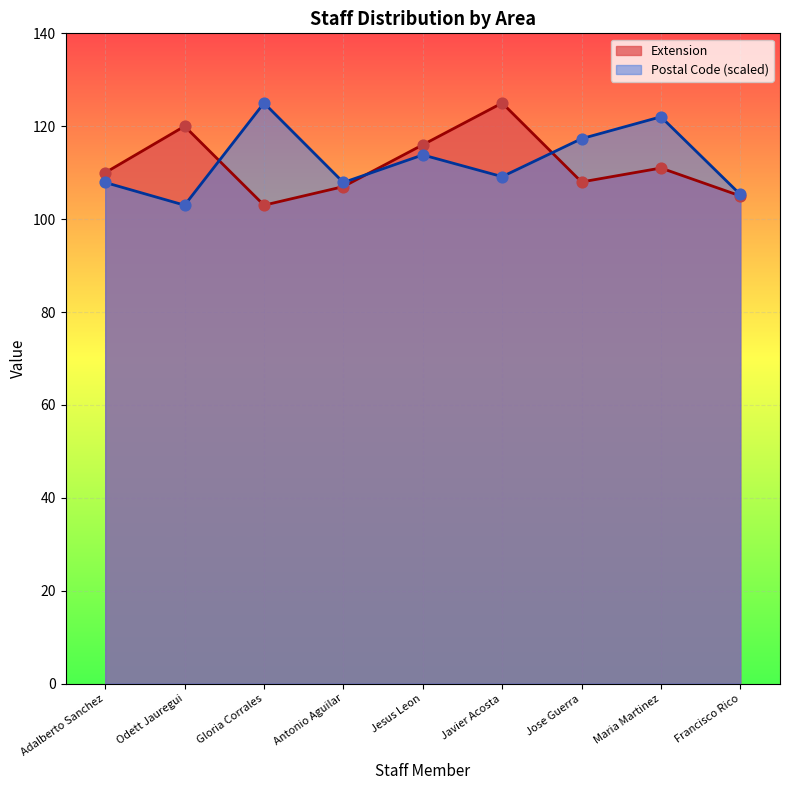

Which series contains the highest Y value?

Direccion